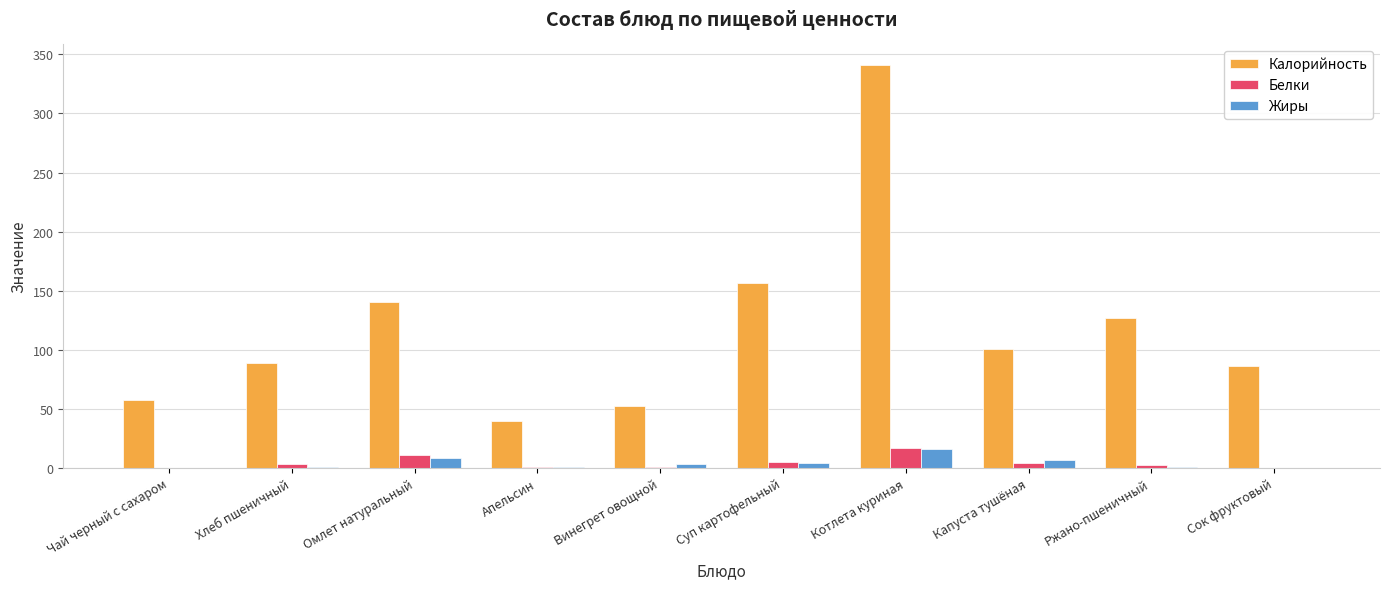

Which category has the highest value in the Калорийность series?

Котлета куриная